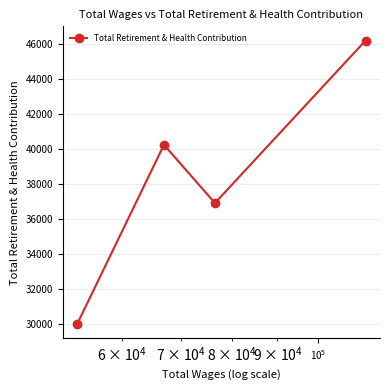

What is the smallest value displayed?

29979